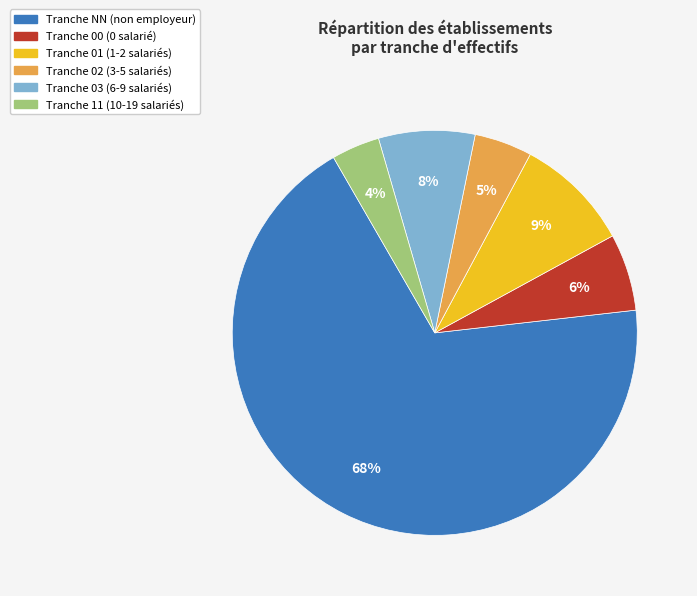

To the nearest percent, what is the average slice percentage?

17%